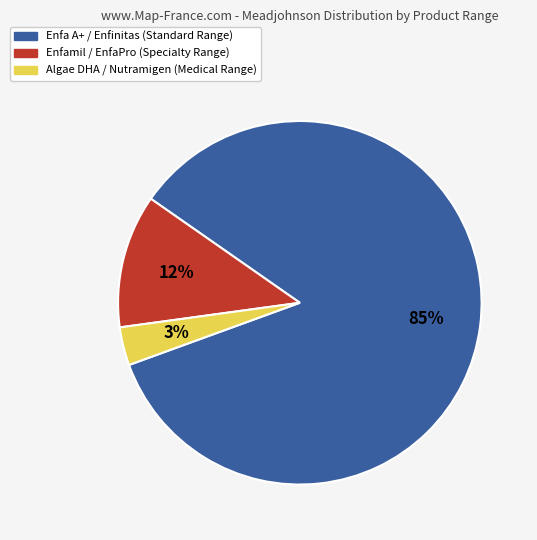

Is there a majority slice in this chart?

Yes